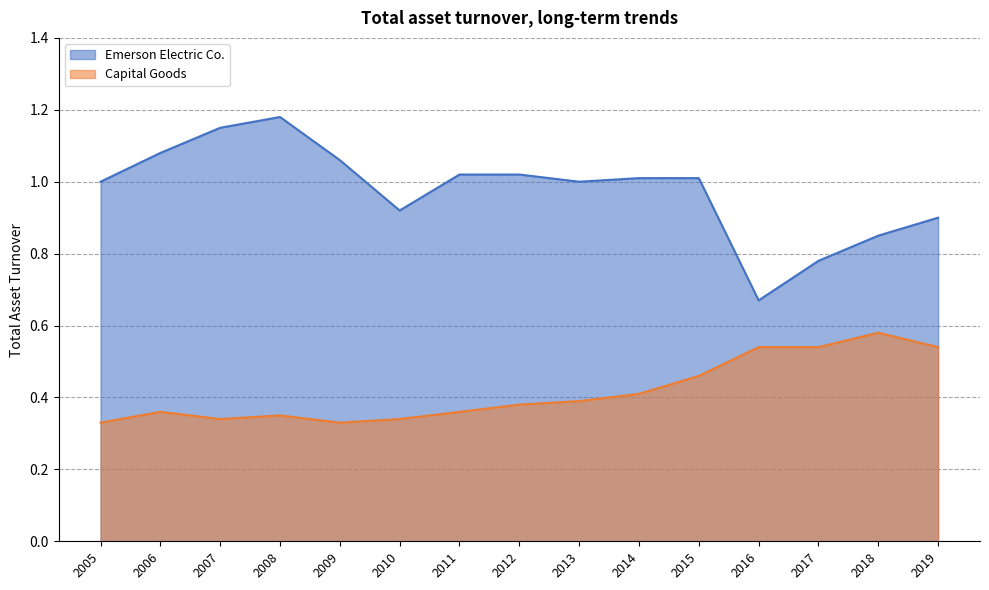

List the series in order of their overall mean, lowest first.

Capital Goods, Emerson Electric Co.